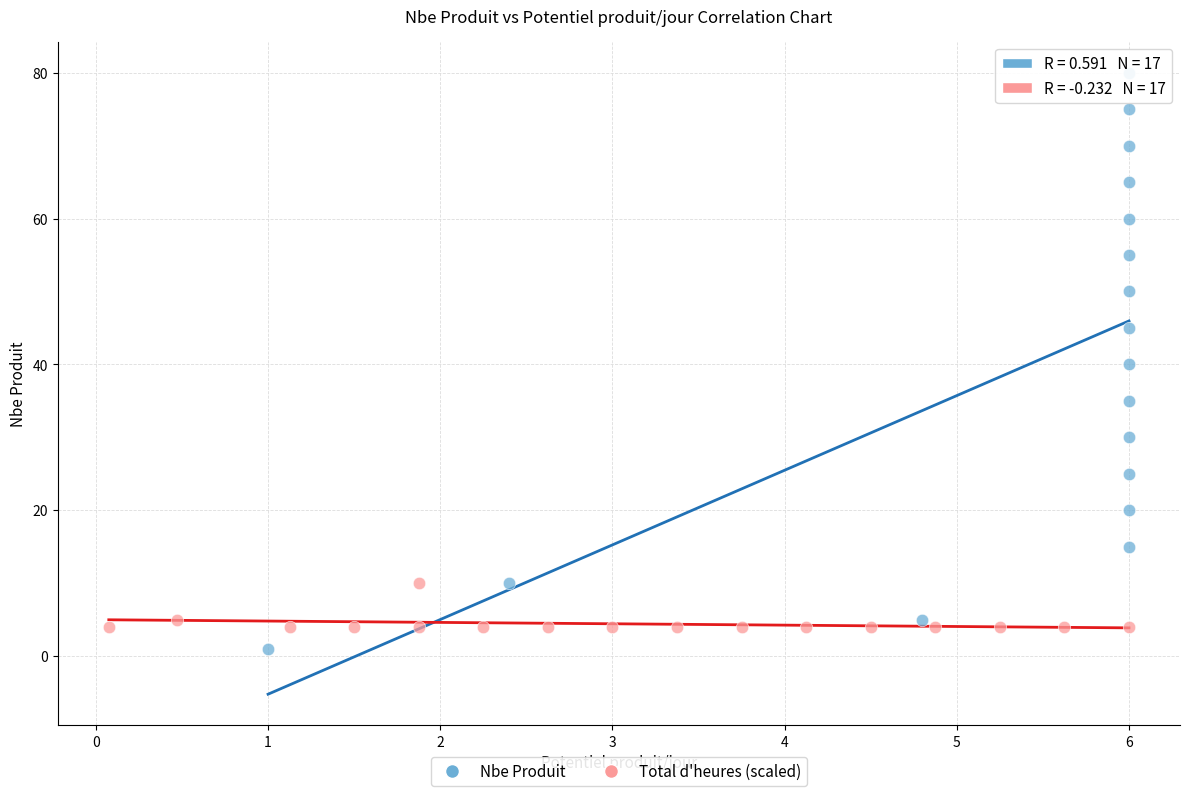

Which series has the largest Y range (max minus min)?

Nbe Produit